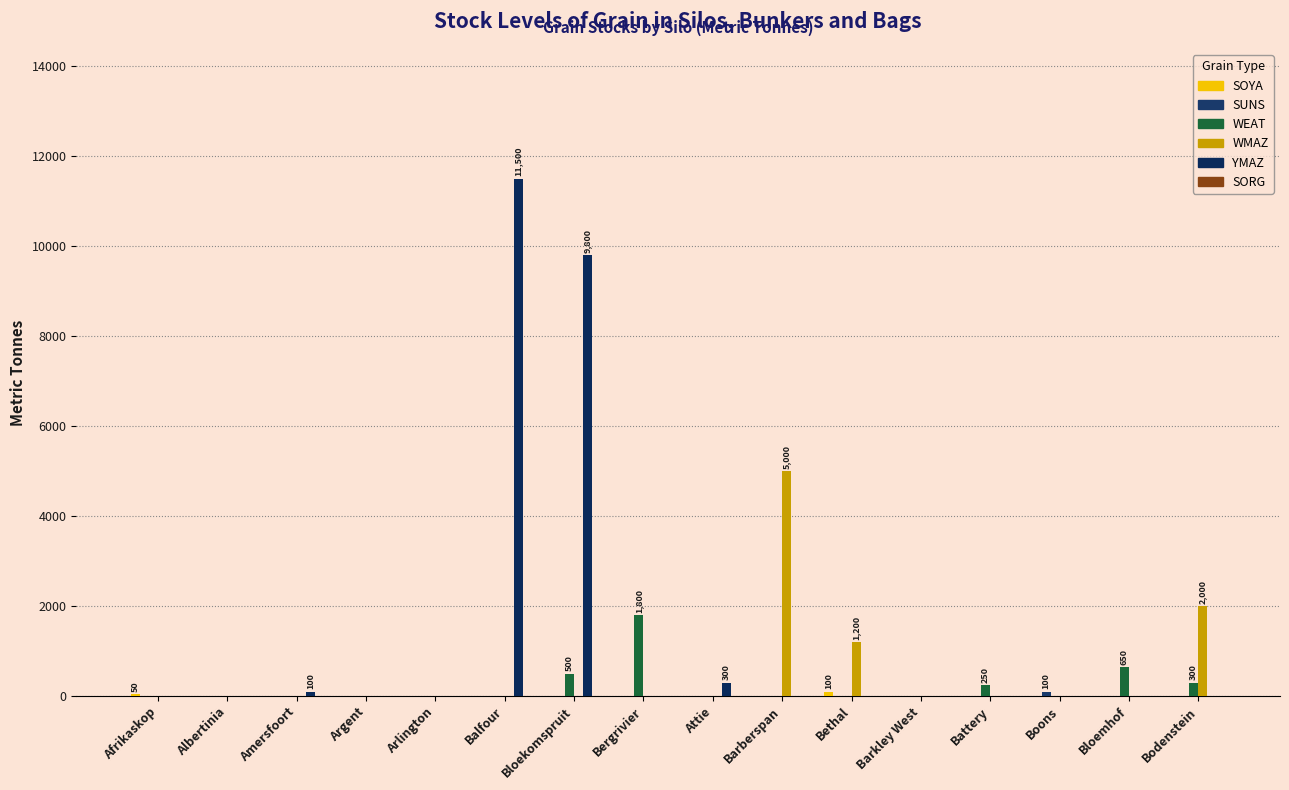

How many series are shown in this chart?

5